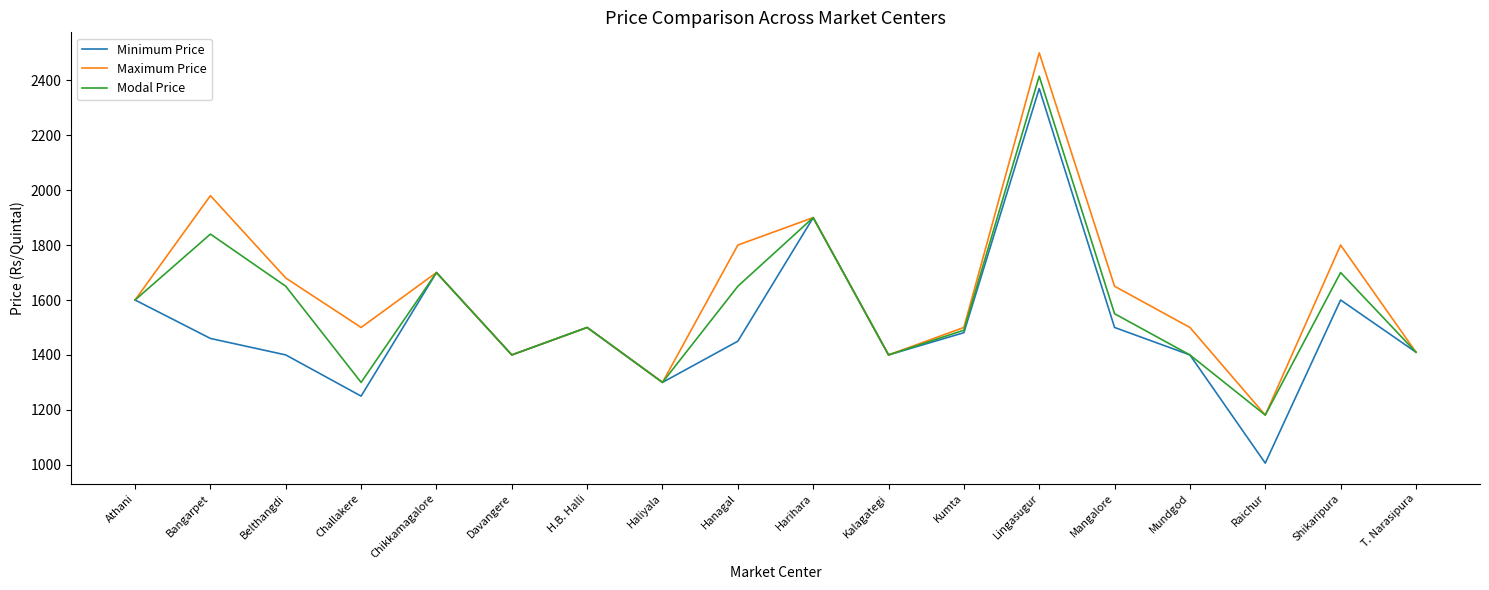

How many categories are shown in the chart?

18